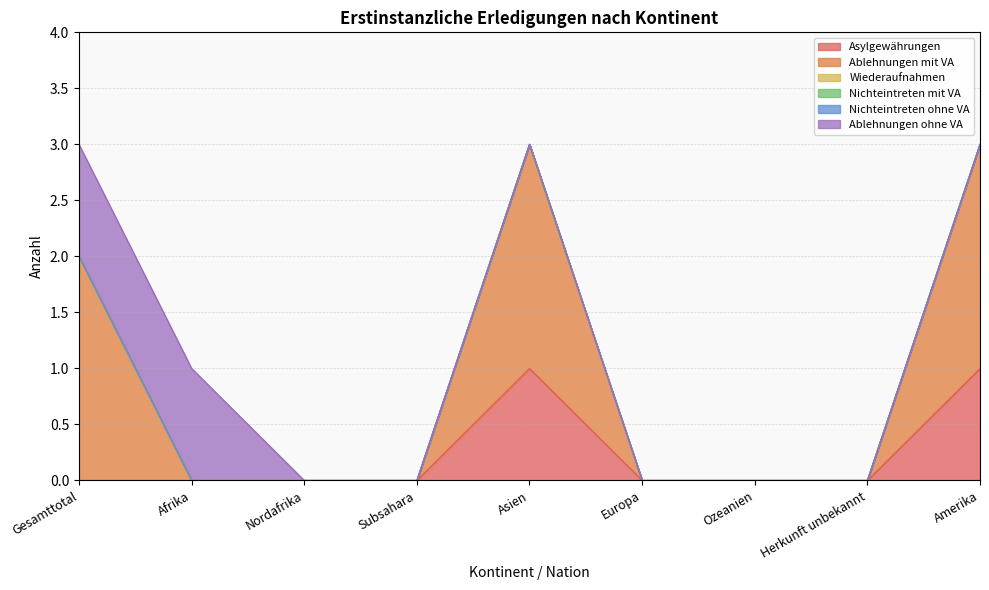

What position from the left is Subsahara?

4